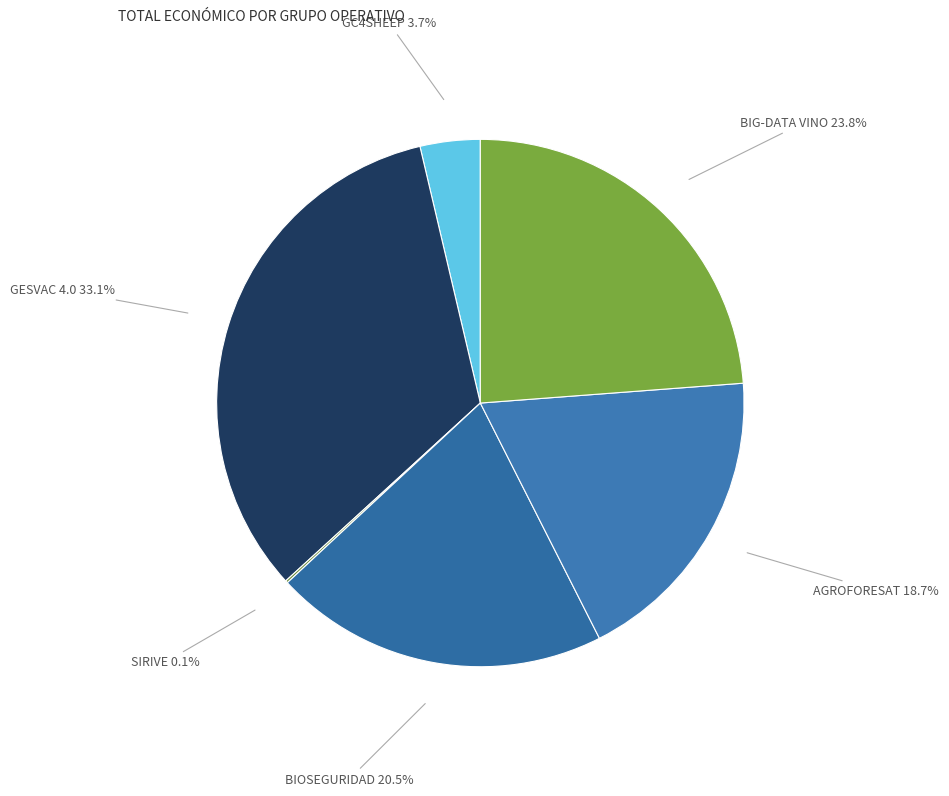

What is the largest slice in the pie chart?

GESVAC 4.0